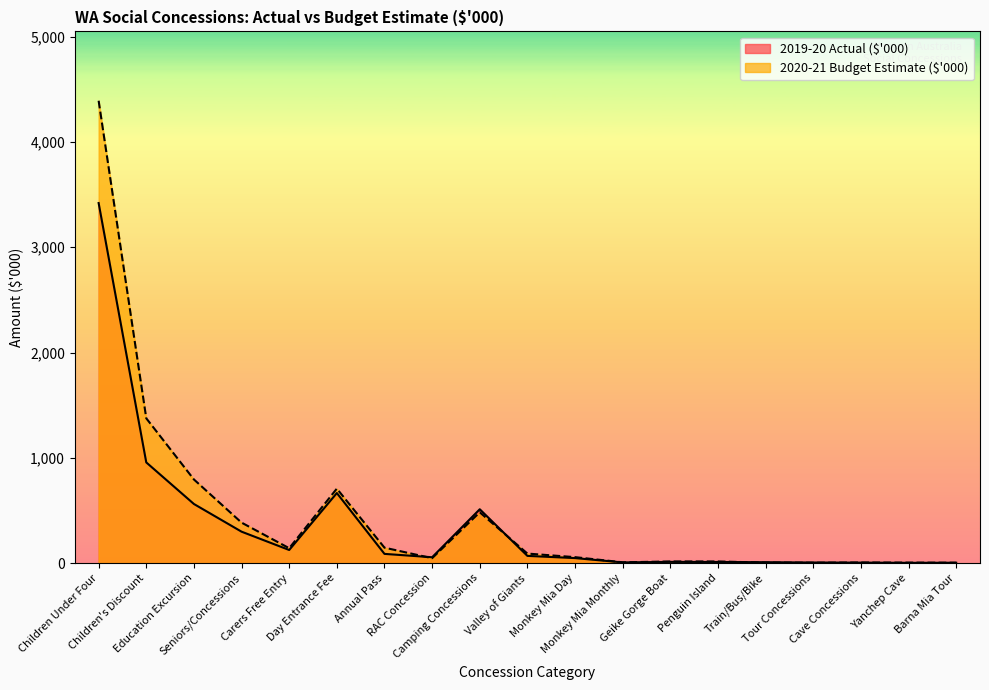

Where is the first local maximum for 2020-21 Budget Estimate ($'000)?

Day Entrance Fee